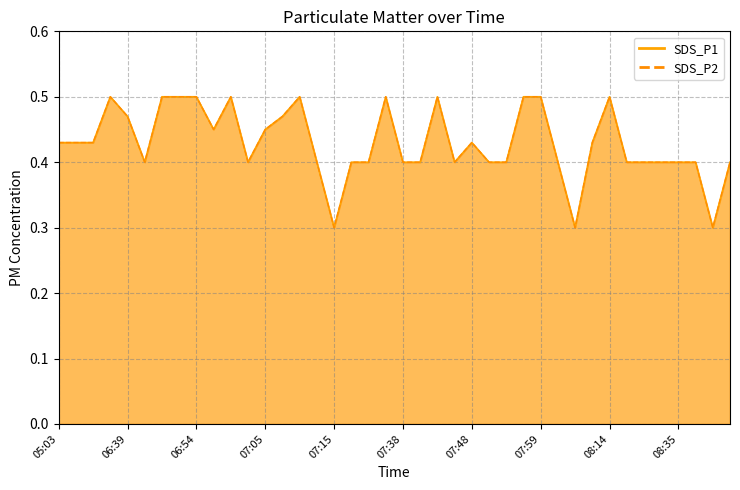

How many SDS_P1_line values are between 0 and 1?

40